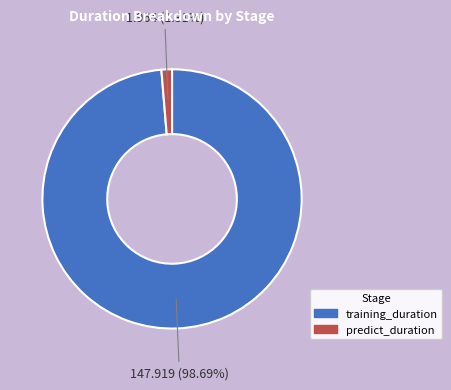

Which category accounts for the majority?

training_duration